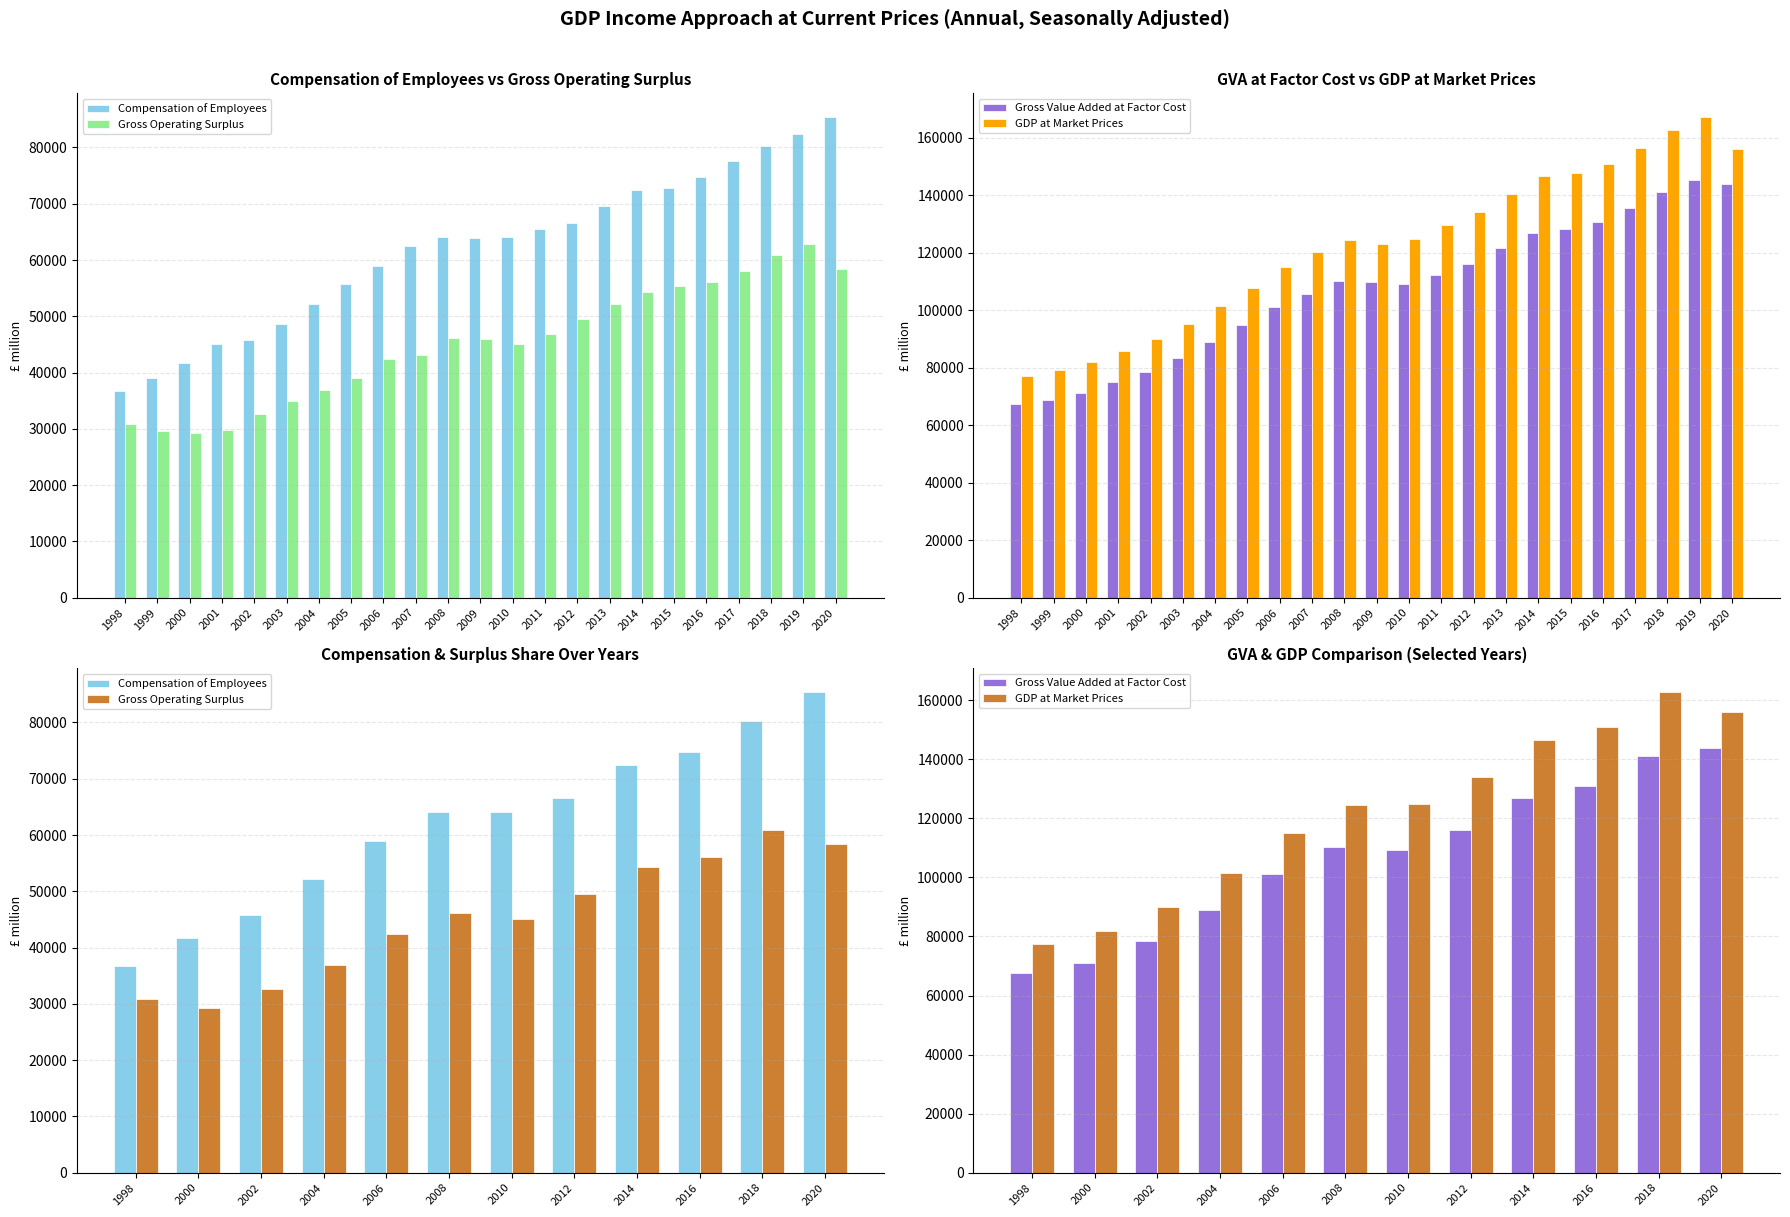

How many data points in Gross Operating Surplus are above 46138?

6